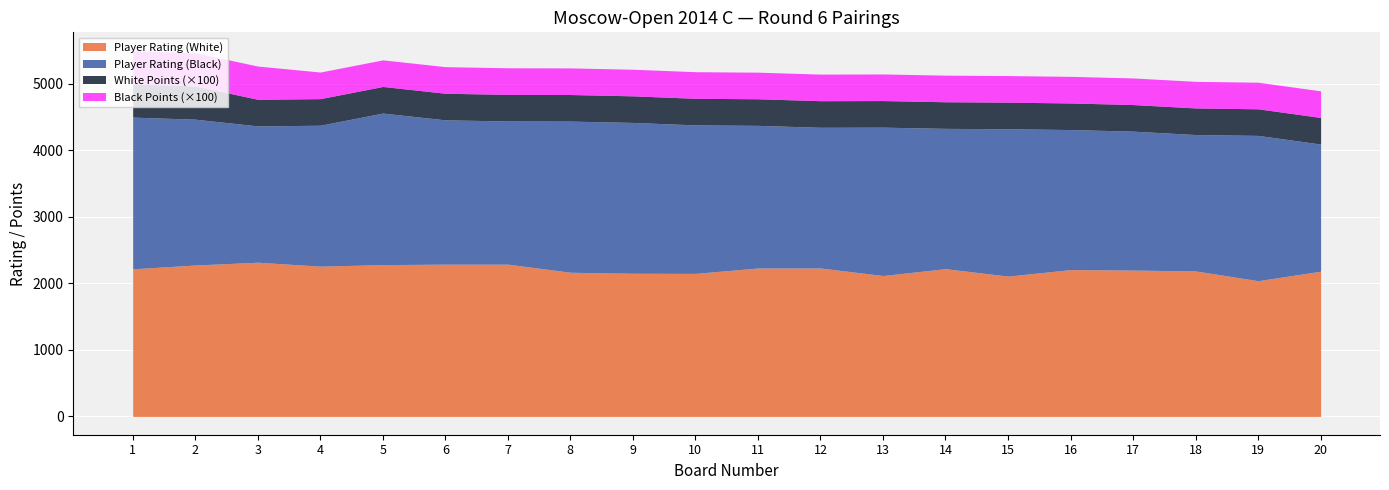

The Player Rating (White) series shows 631 at 12. True or false?

False